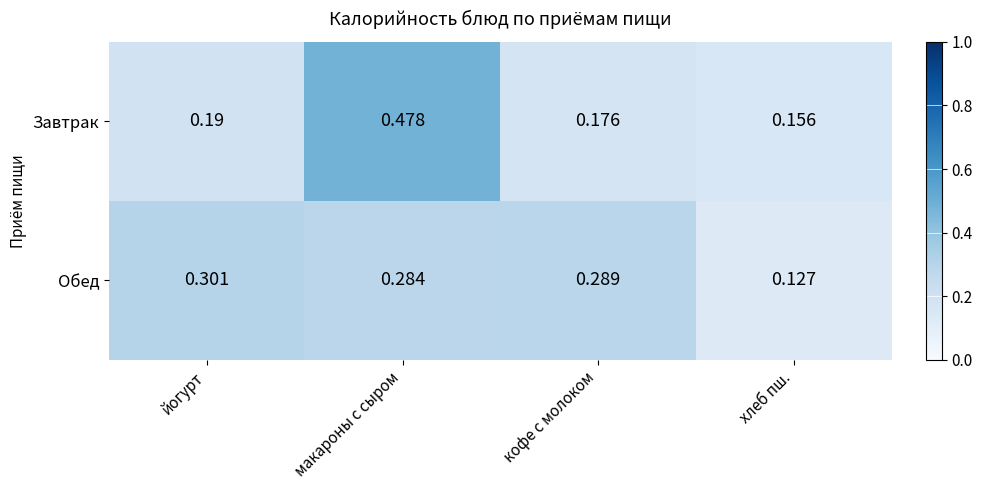

At which category is the sum across all series the highest?

макароны с сыром